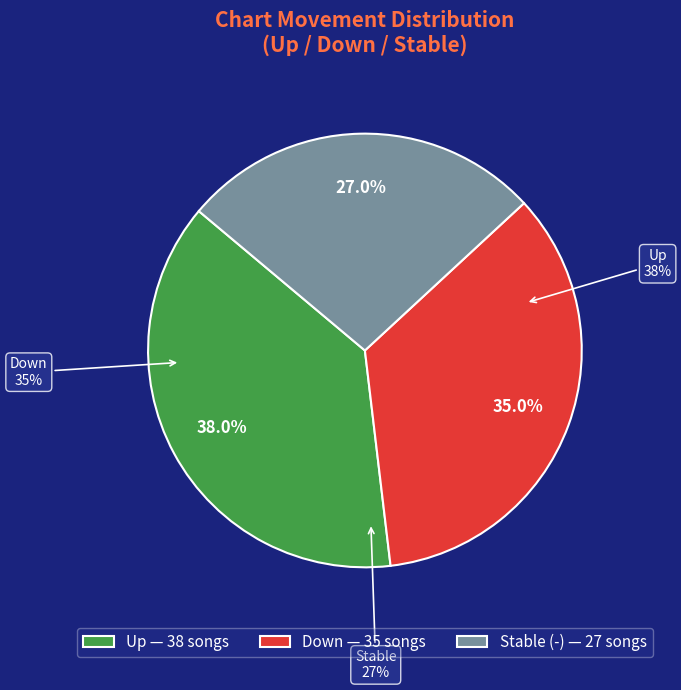

To the nearest percent, what is the combined percentage of up and -?

65%